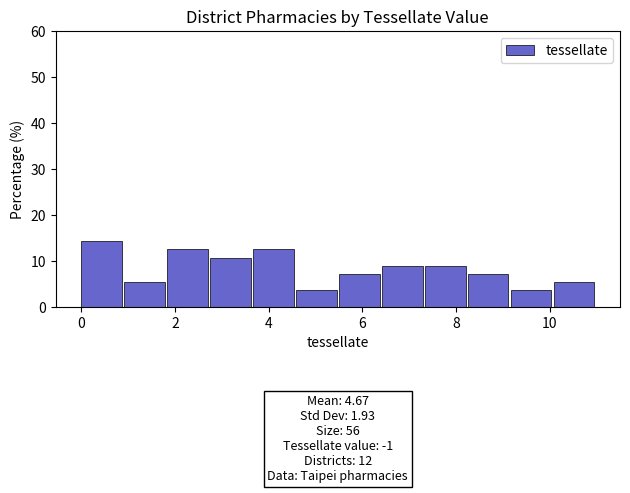

Which range on the x-axis has the tallest bar?

0.0 to 1.0